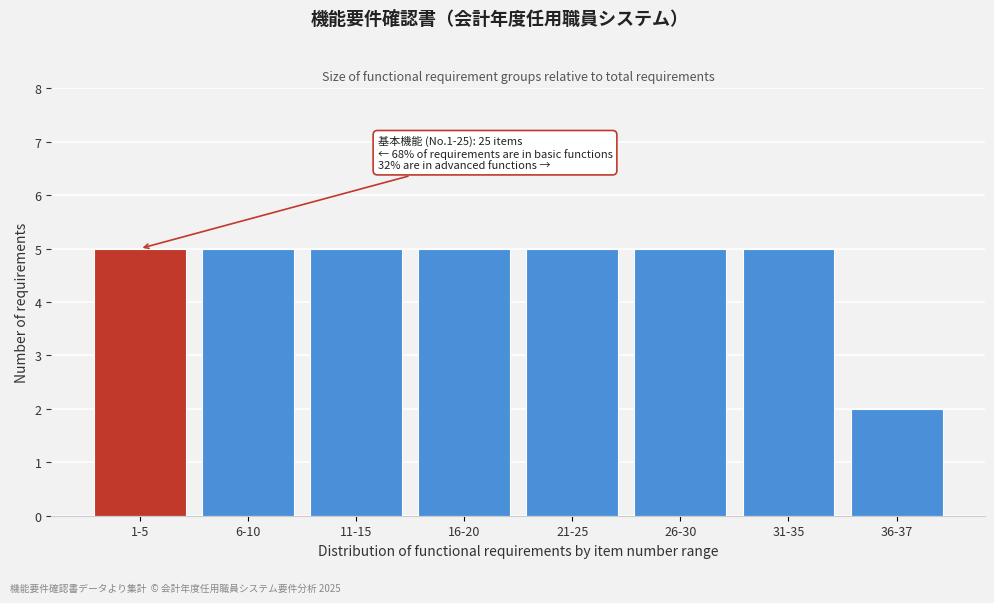

Reading right to left, transcribe all the data shown in this chart.

2	5	5	5	5	5	5	5